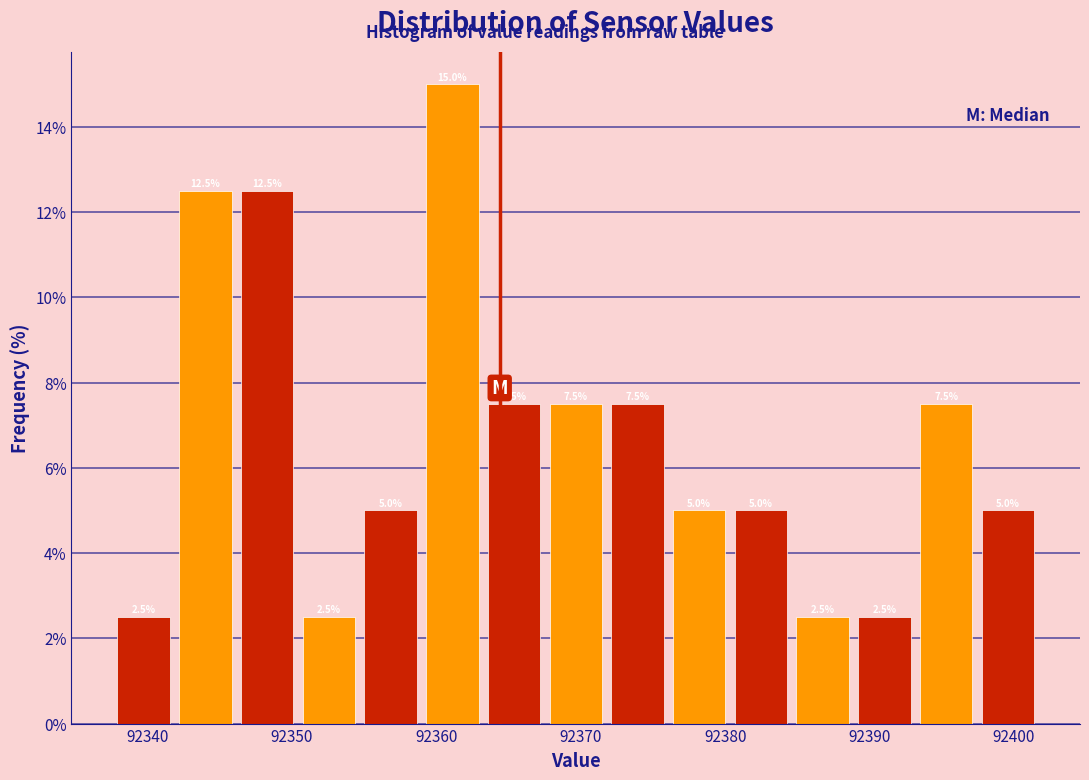

Which range on the x-axis has the tallest bar?

92359 to 92363